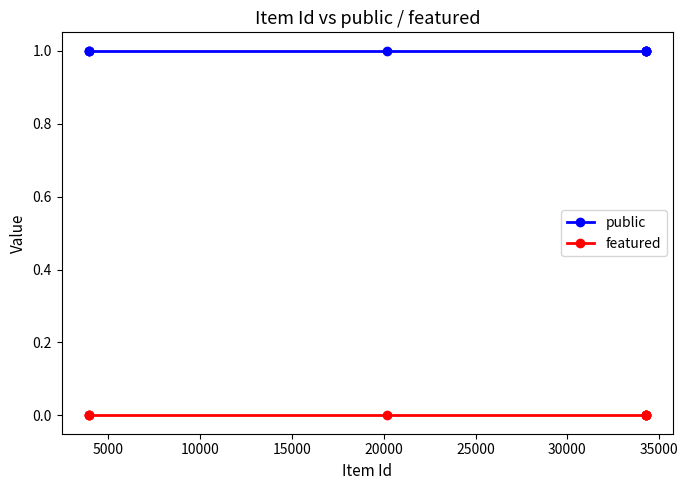

What is the sum of all public values?

9